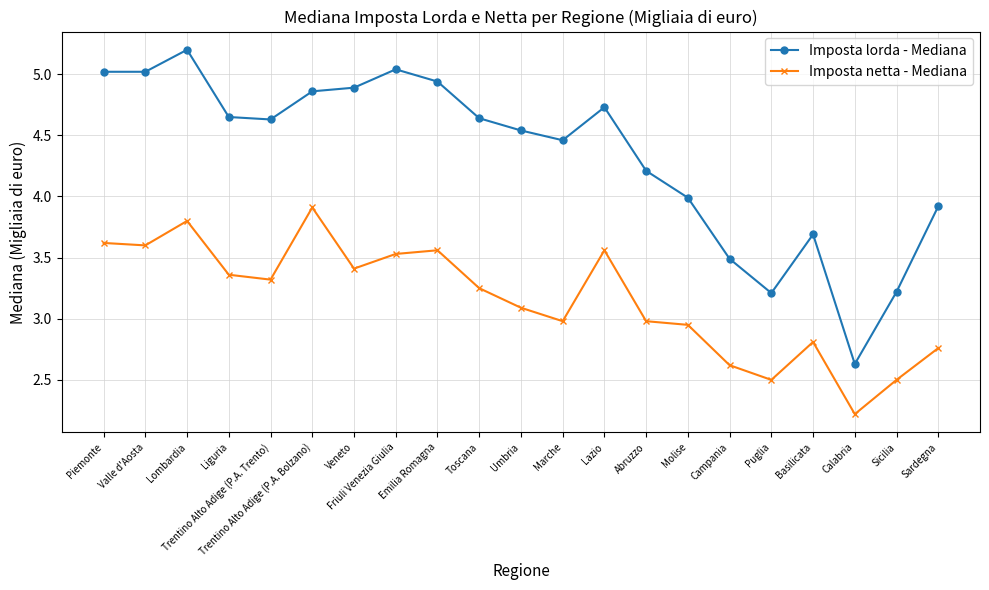

Is it true that Imposta netta - Mediana equals 3.6 at Emilia Romagna?

True